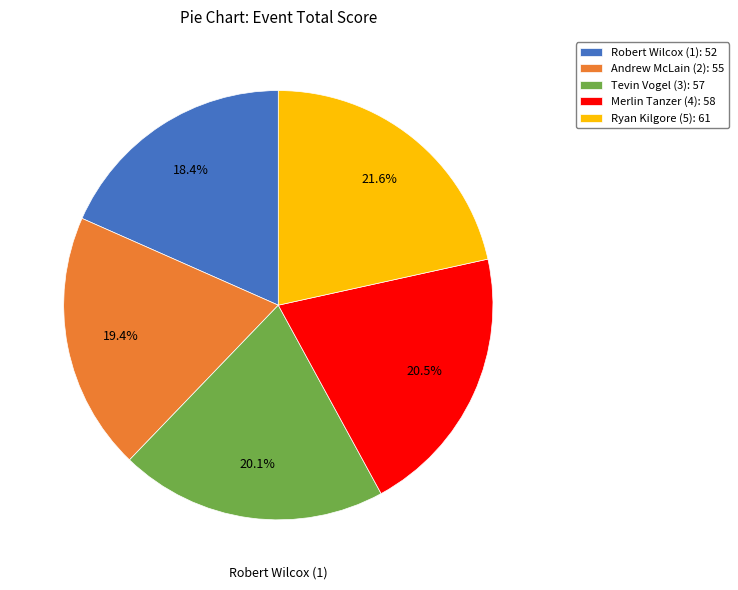

What is the smallest slice in the pie chart?

Robert Wilcox (1)